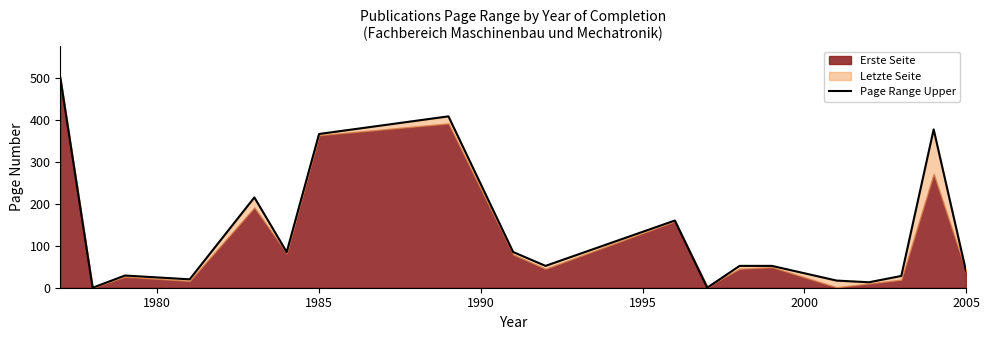

What position from the right is 1985?

17